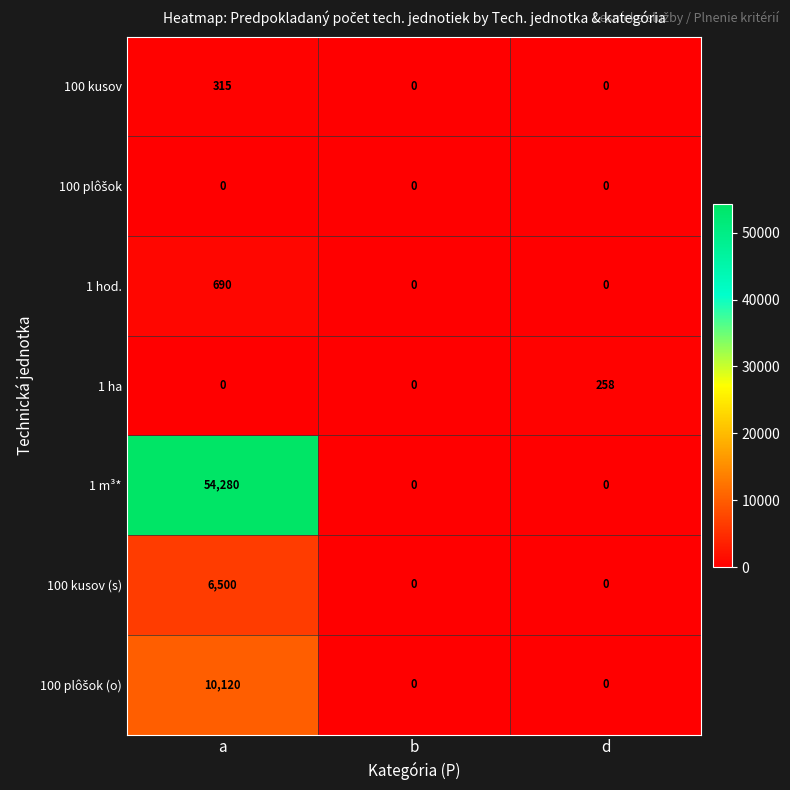

What is the difference between the highest and lowest values at a?

54280